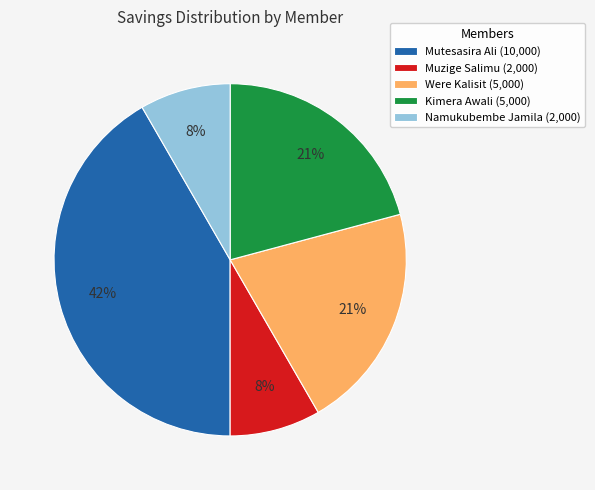

Is it true that Namukubembe Jamila is 8% of the pie?

True